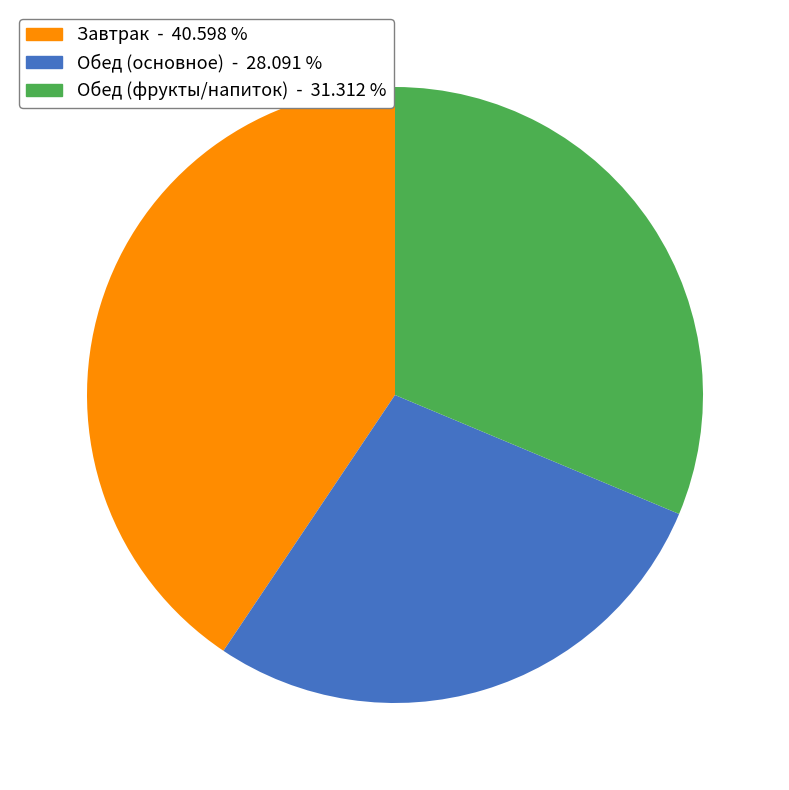

Is there any slice that represents more than half of the pie?

No